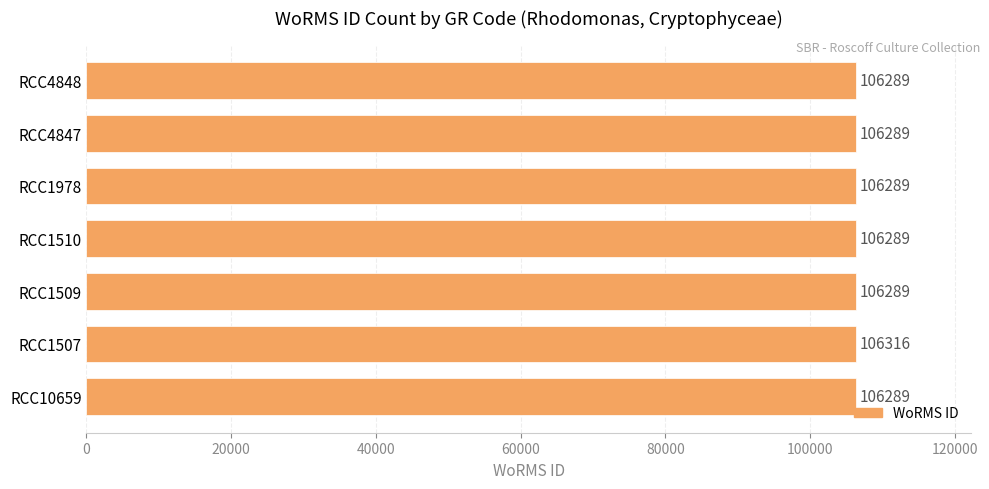

What is the average value?

106293